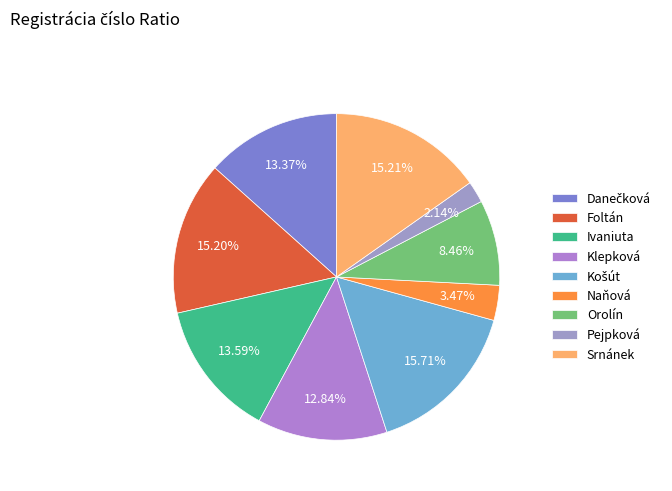

What percentage is the Srnánek slice, to the nearest percent?

15%